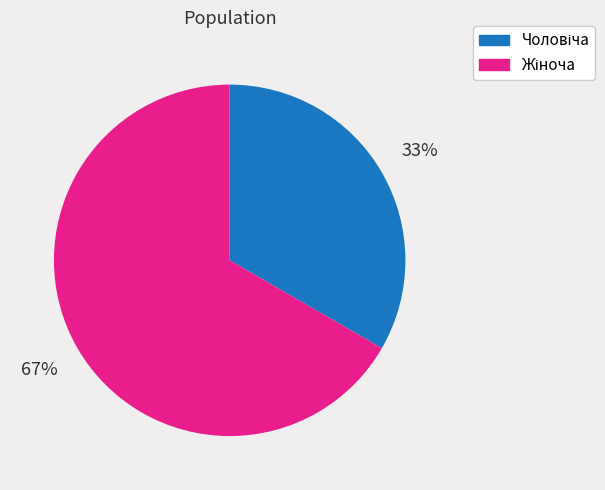

To the nearest percent, what is the average slice percentage?

50%